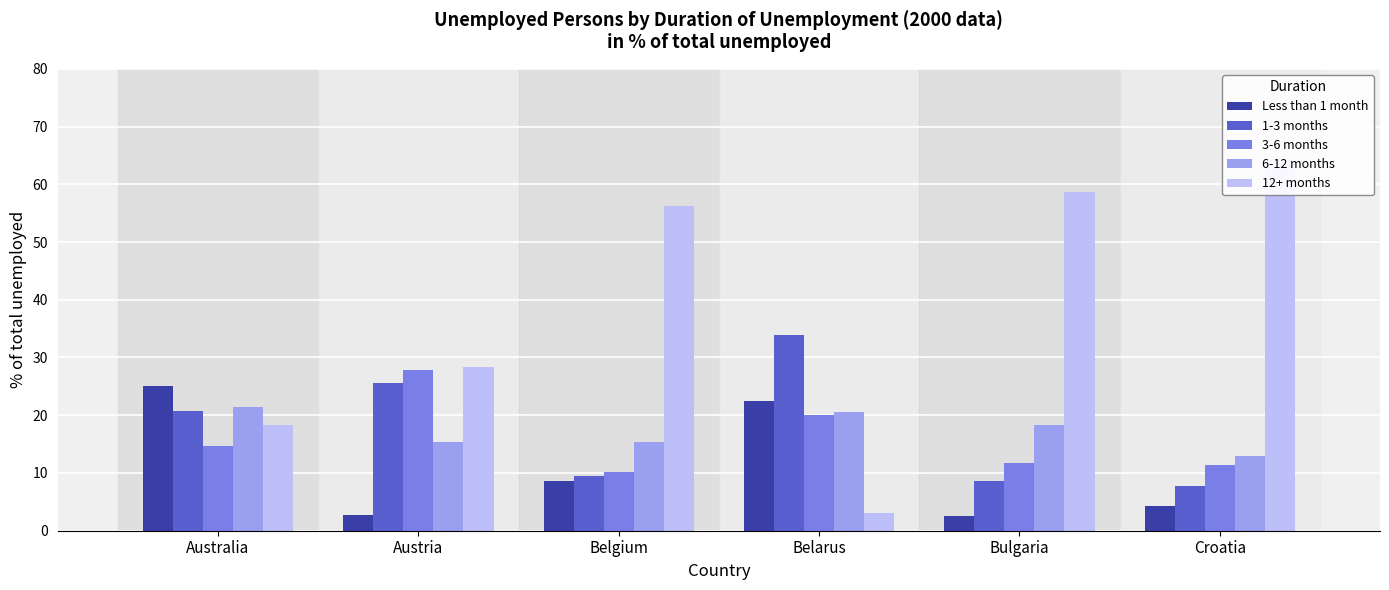

At how many categories does at least one series exceed 30?

4